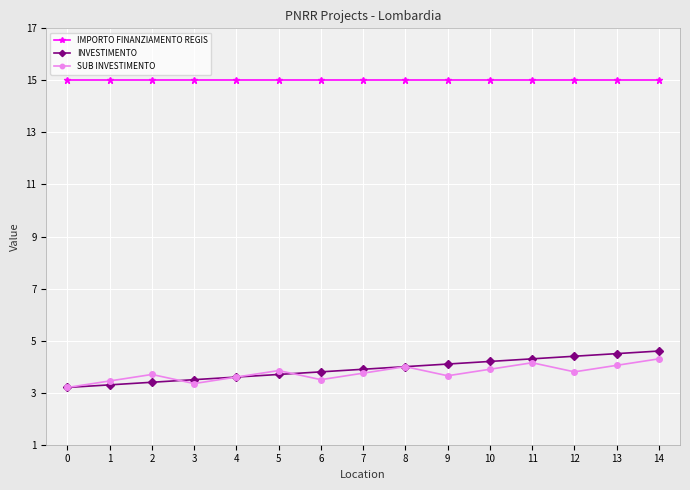

Is the value of SUB INVESTIMENTO at 10 greater than the value of IMPORTO FINANZIAMENTO REGIS at 1?

No